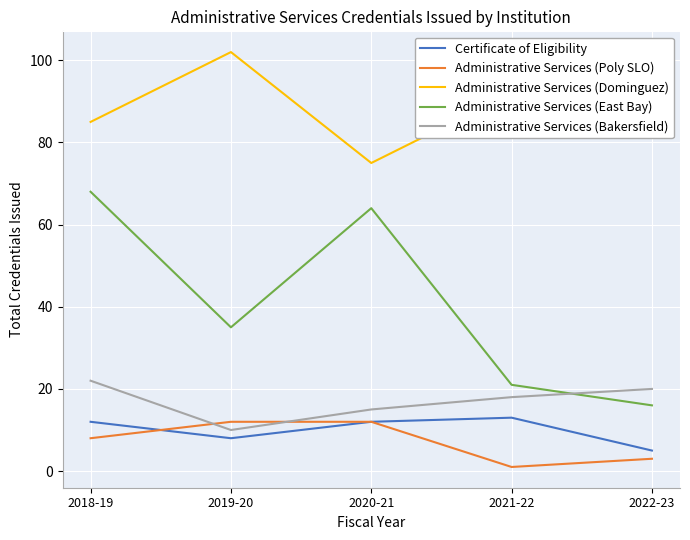

Which series has the largest total across all categories?

Administrative Services (Dominguez)